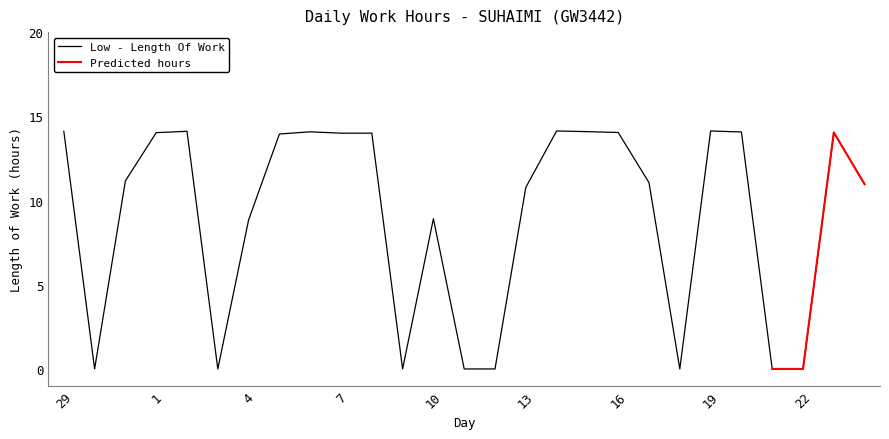

What is the highest value of the Low - Length Of Work series?

14.1